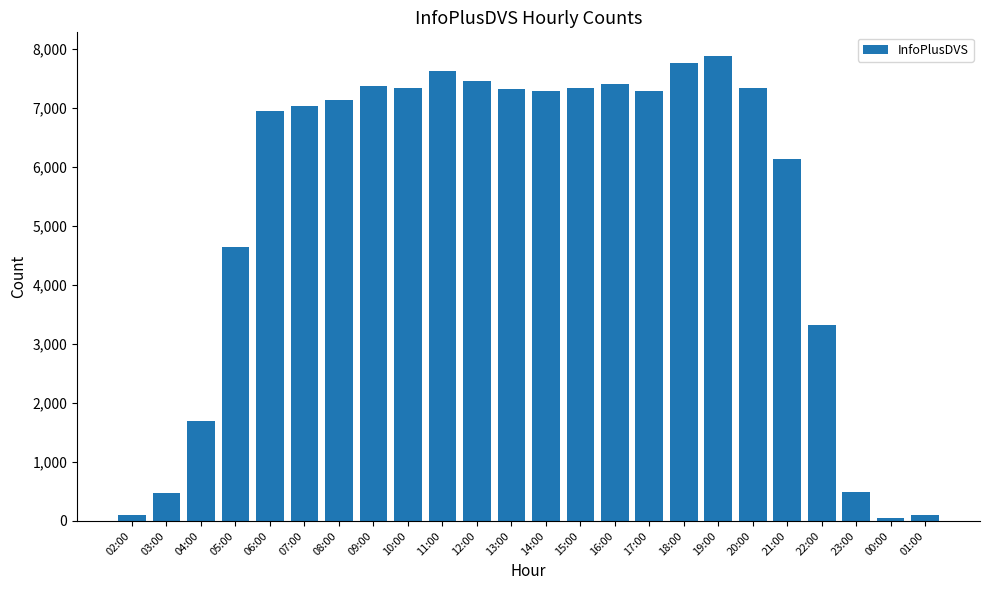

How many series are shown in this chart?

1